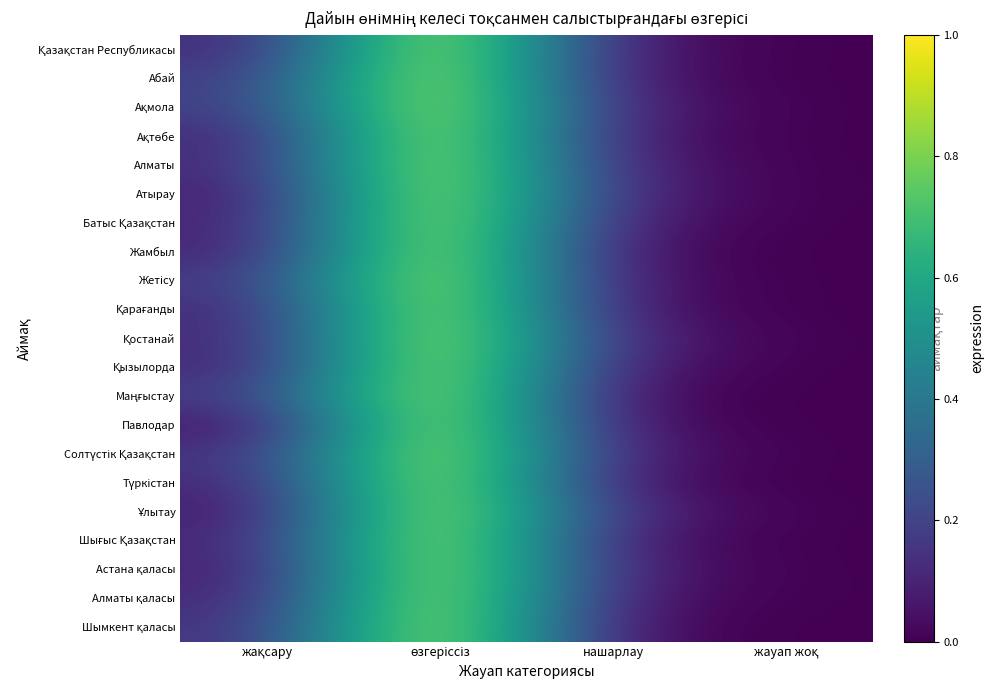

What is the maximum value shown in the chart?

1.0